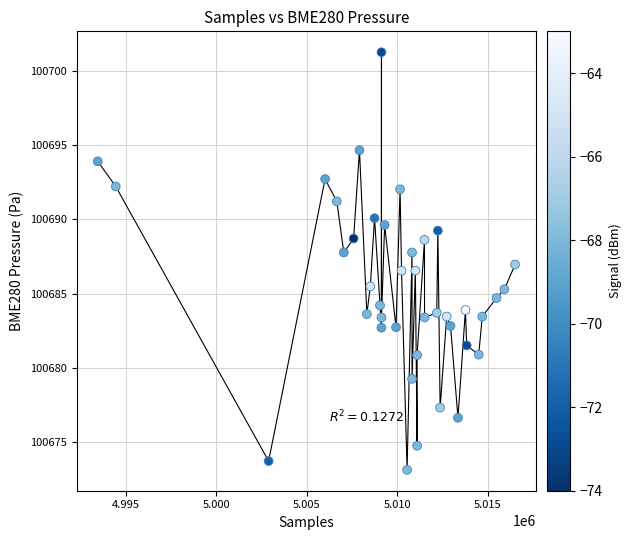

What is the range of X values (max minus min)?

23062.0